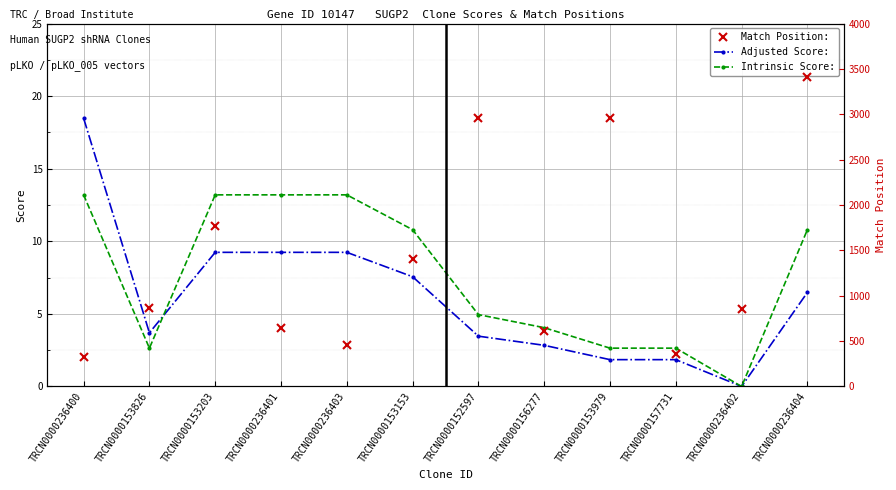

The value of Match Position at TRCN0000152597 is 2962.0. True or false?

True